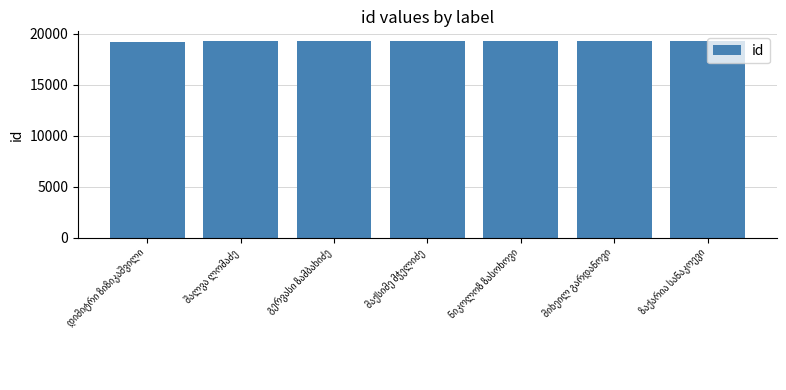

What is the greatest value displayed?

19265